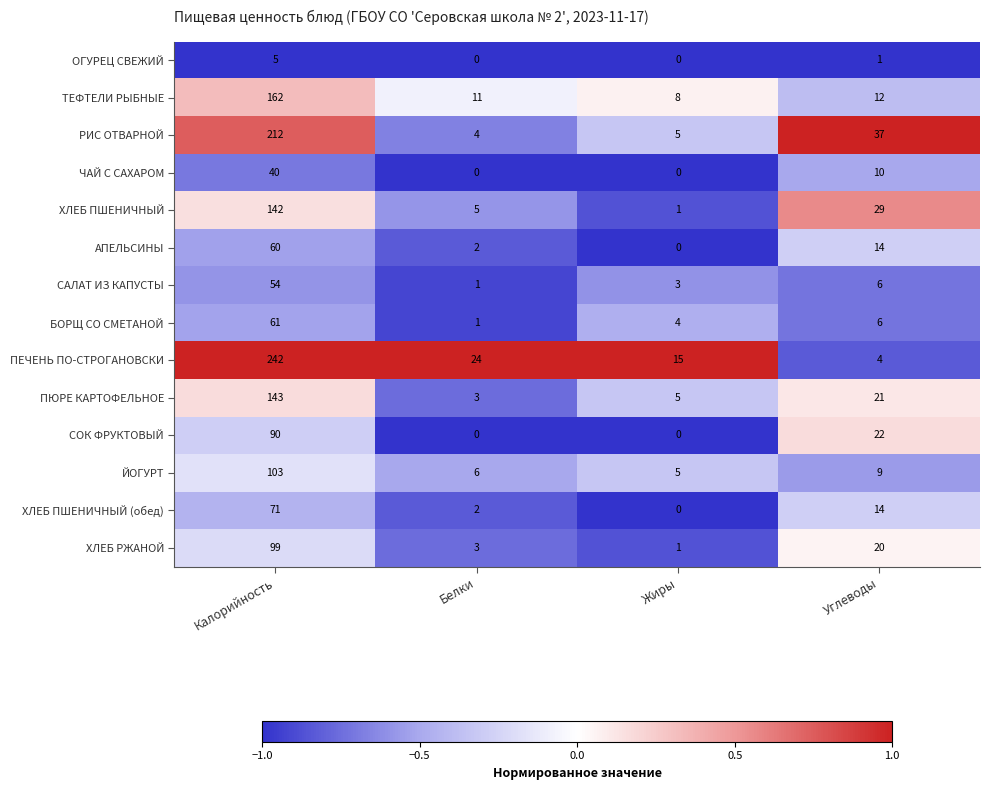

What is the sum of the ХЛЕБ РЖАНОЙ values at Белки and Жиры?

4